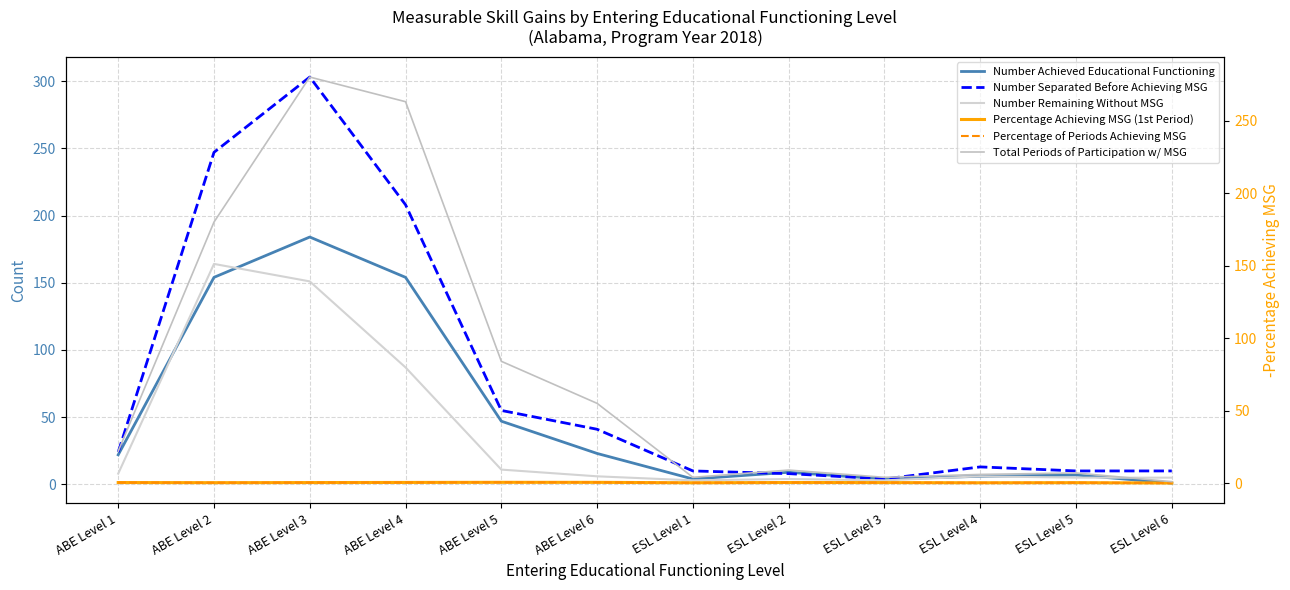

True or false: Number Separated Before Achieving MSG and Percentage Achieving MSG (1st Period) intersect in this chart.

False